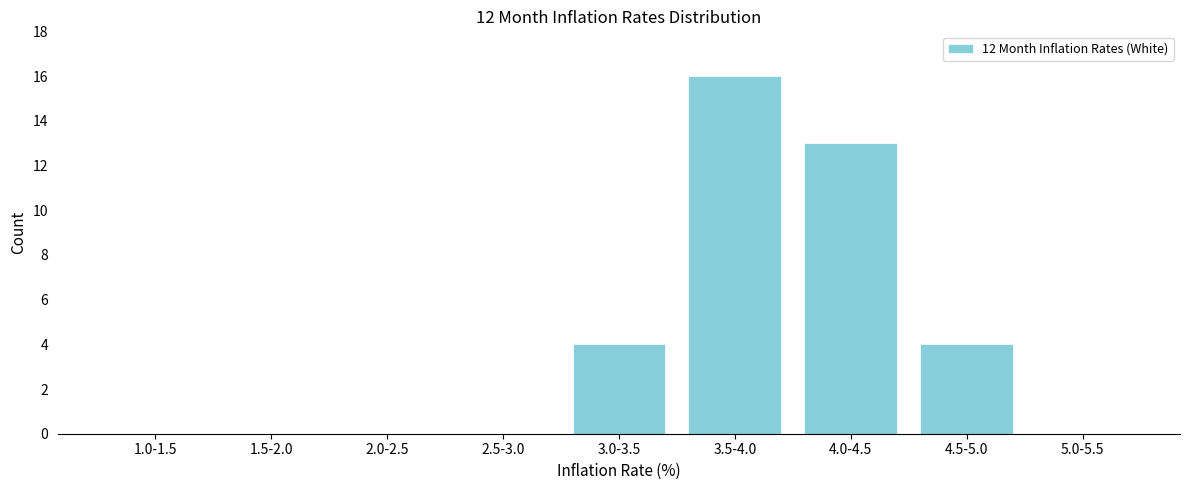

Reading right to left, transcribe all the data shown in this chart.

5.0-5.5=0	4.5-5.0=4	4.0-4.5=13	3.5-4.0=16	3.0-3.5=4	2.5-3.0=0	2.0-2.5=0	1.5-2.0=0	1.0-1.5=0